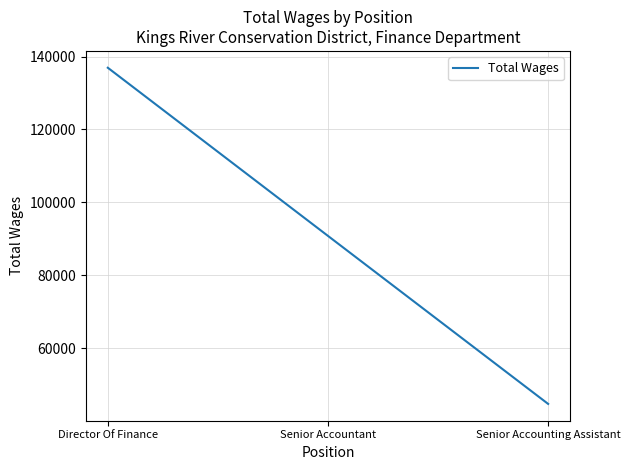

What is the difference between the second highest and minimum values?

46093